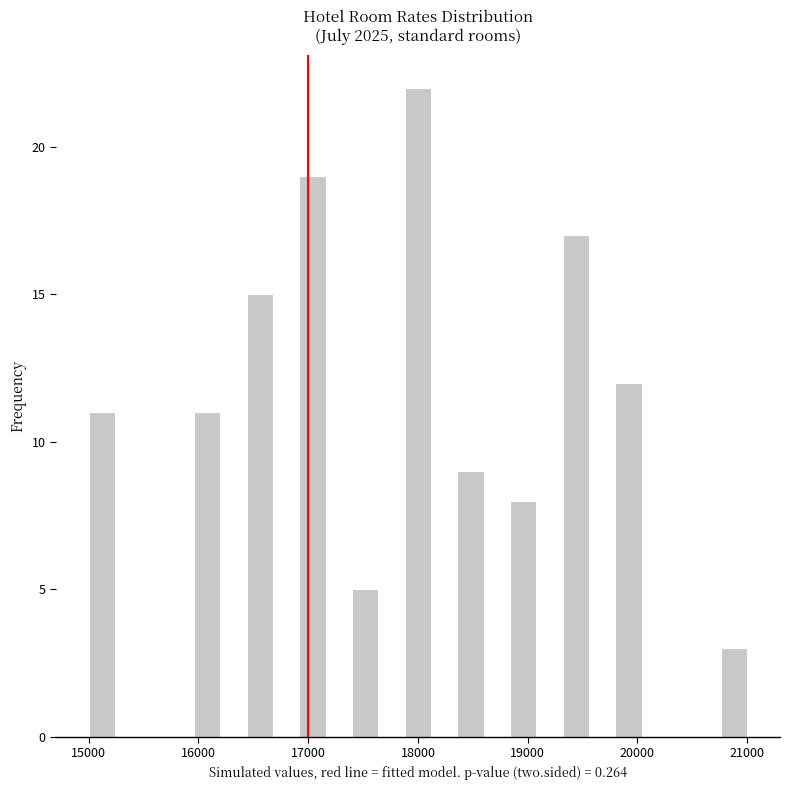

Around what value on the x-axis is the tallest bar? Give the approximate position of its centre, as read against the axis.

18000